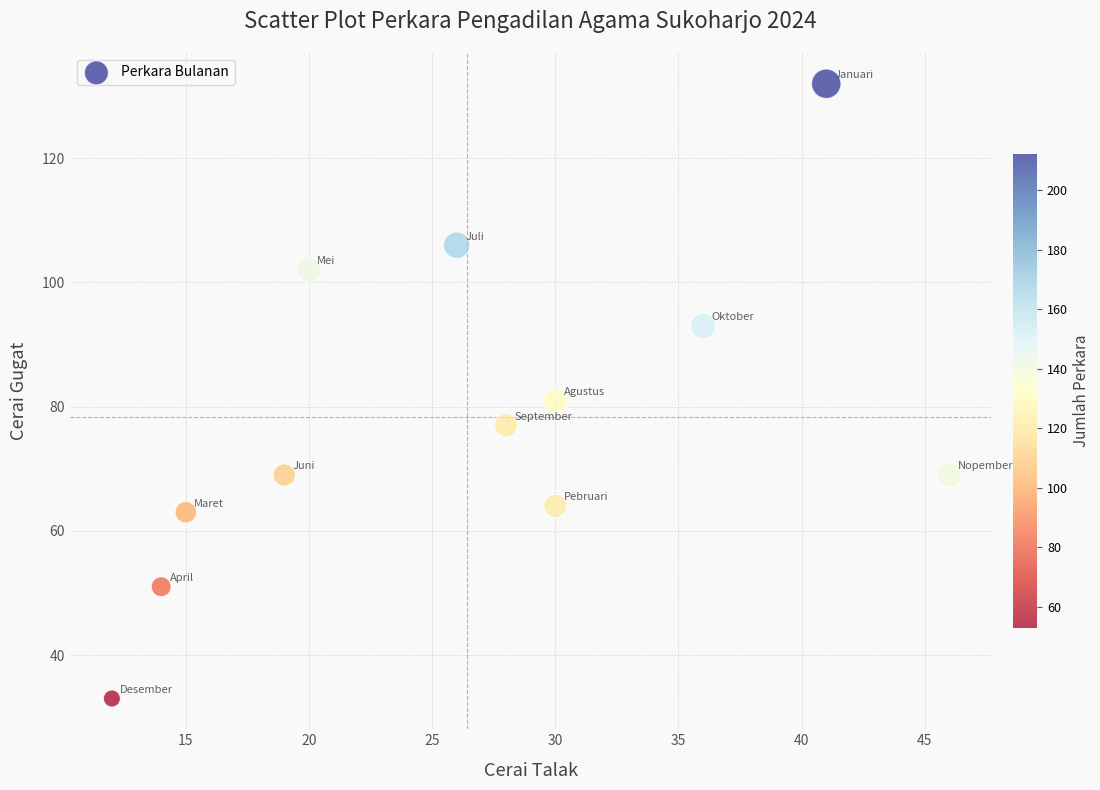

What is the average X value?

26